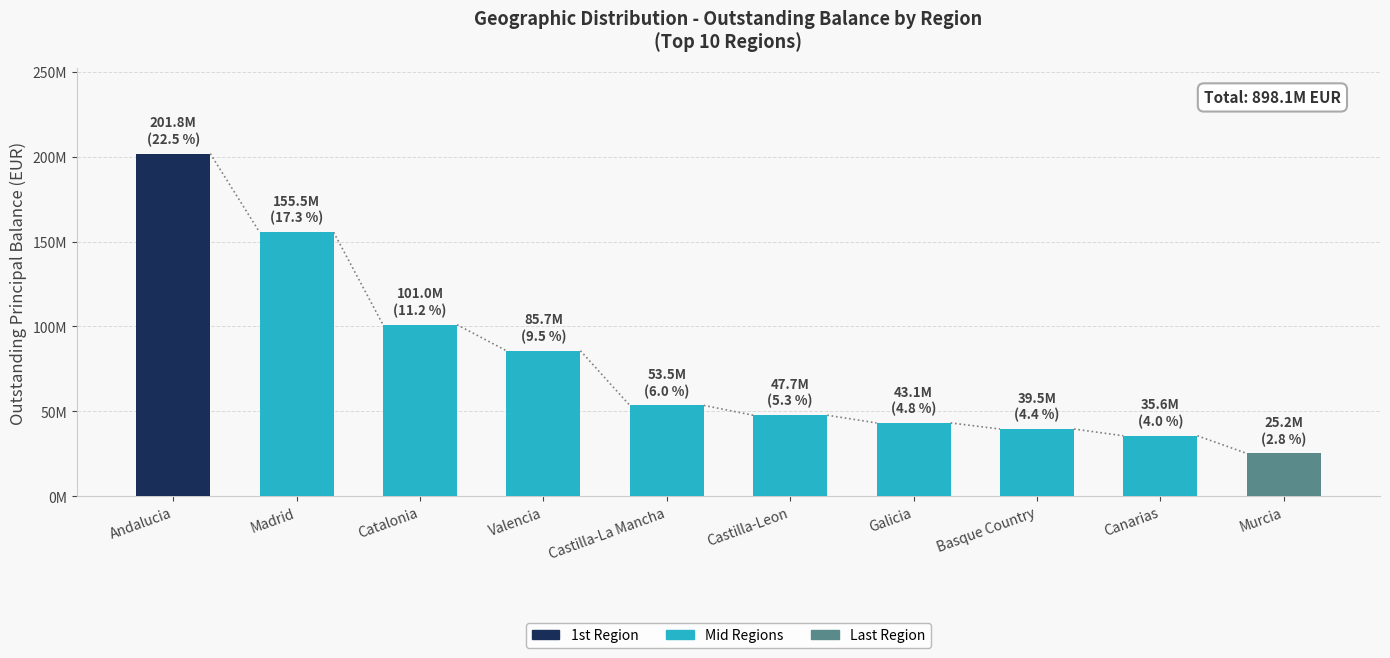

Reading left to right, transcribe all the data shown in this chart.

Andalucia=201847624.9	Madrid=155512520.1	Catalonia=101007792.9	Valencia=85681995.4	Castilla-La Mancha=53463263.0	Castilla-Leon=47663044.4	Galicia=43126427.3	Basque Country=39522715.9	Canarias=35554497.8	Murcia=25177091.4